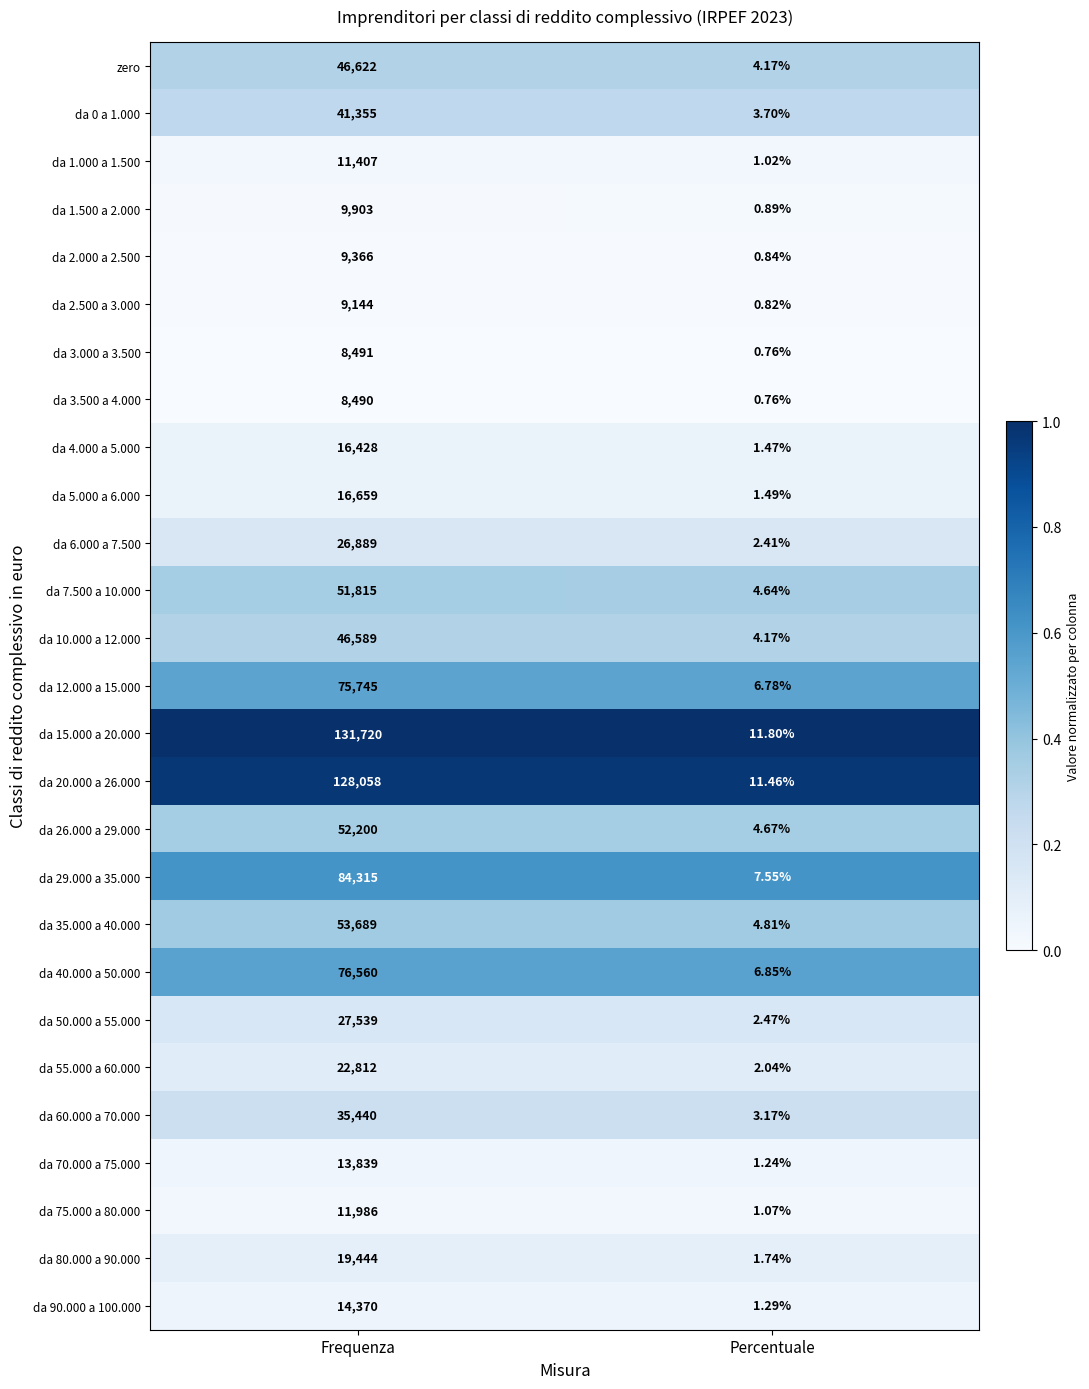

Where is da 2.000 a 2.500 nearest to the value 4683?

Percentuale